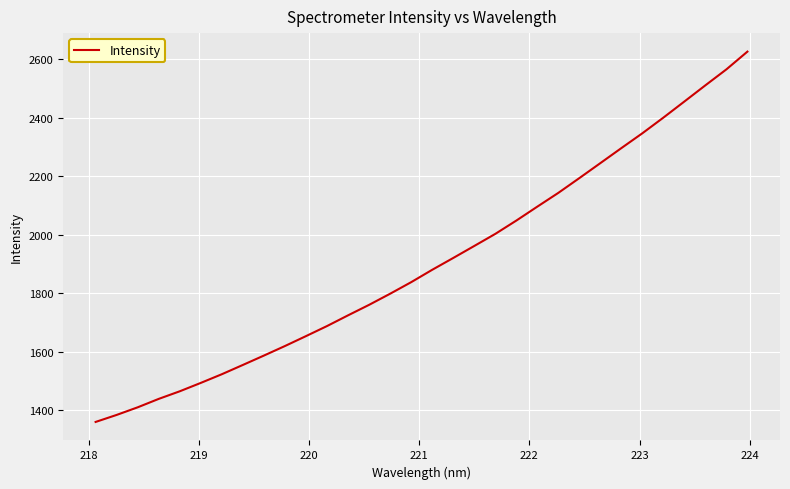

What is the minimum value shown in the chart?

1359.7